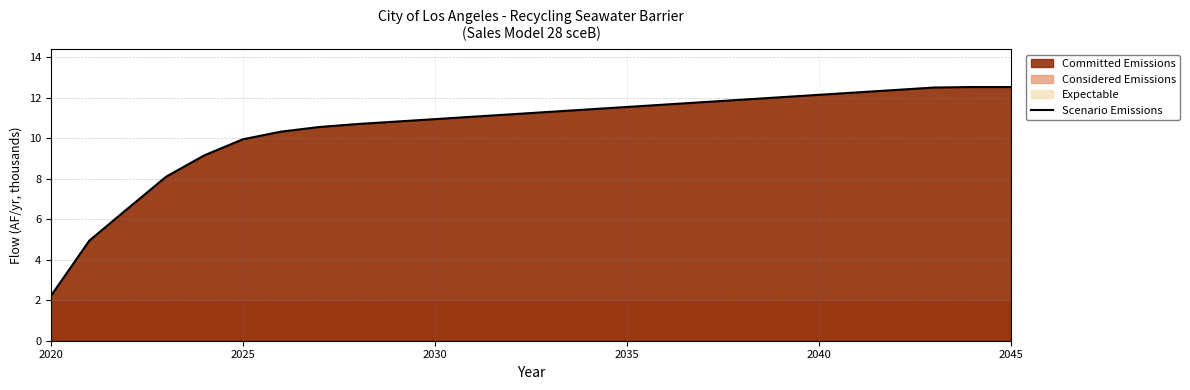

What is the minimum value for Scenario Emissions?

2.2